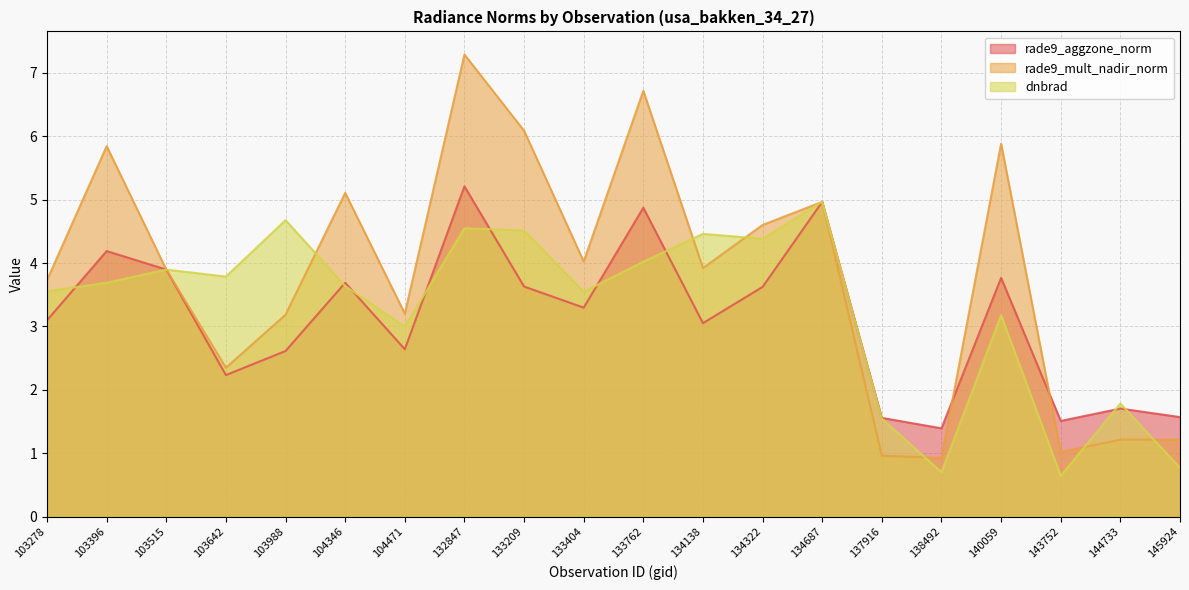

How many lines are shown in the chart?

3